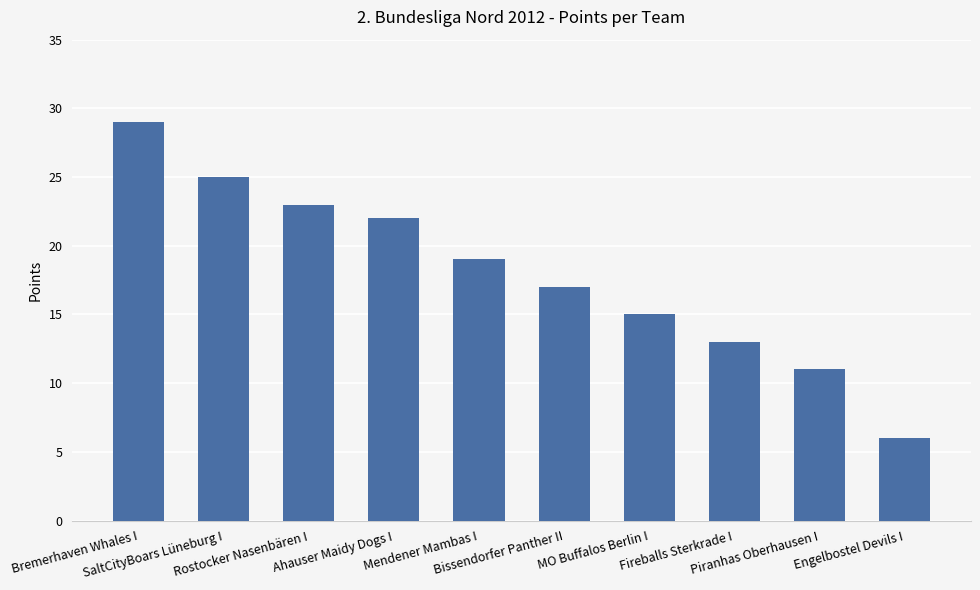

True or false: the data shows 10 at Rostocker Nasenbären I.

False